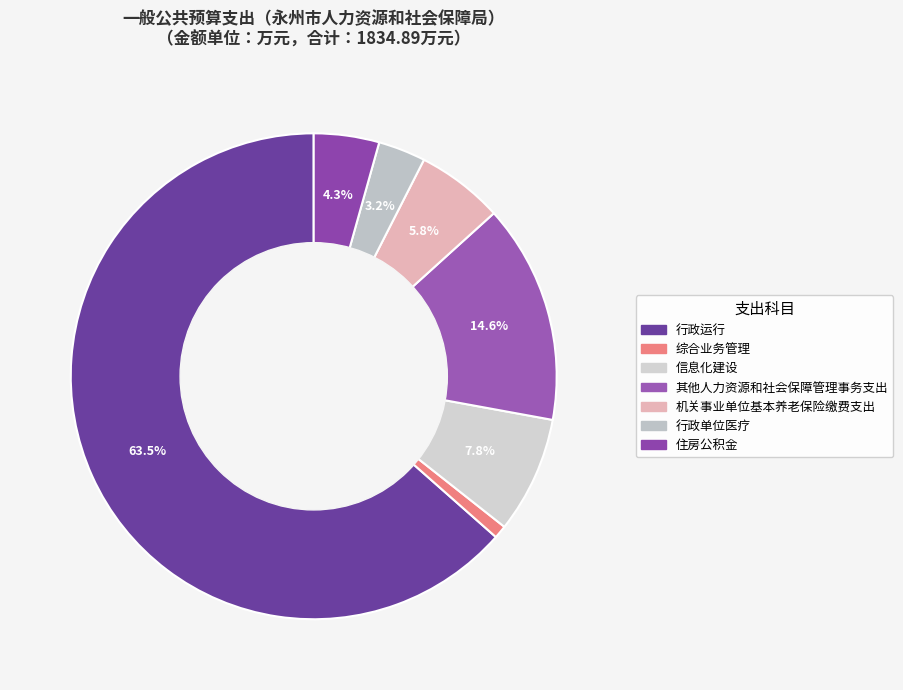

What percentage is the 信息化建设 slice, to the nearest percent?

8%